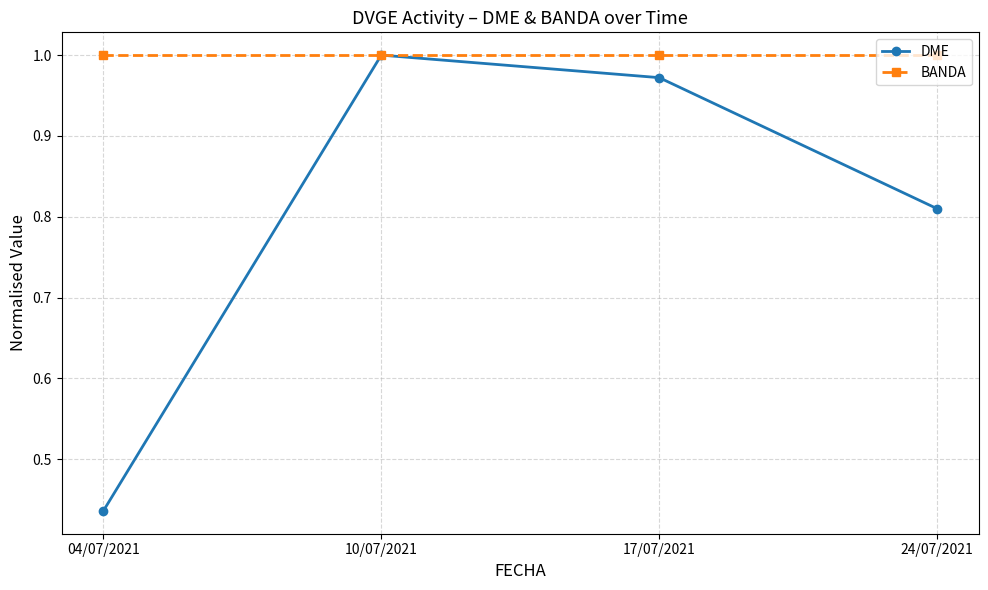

At which category is the sum across all series the highest?

10/07/2021